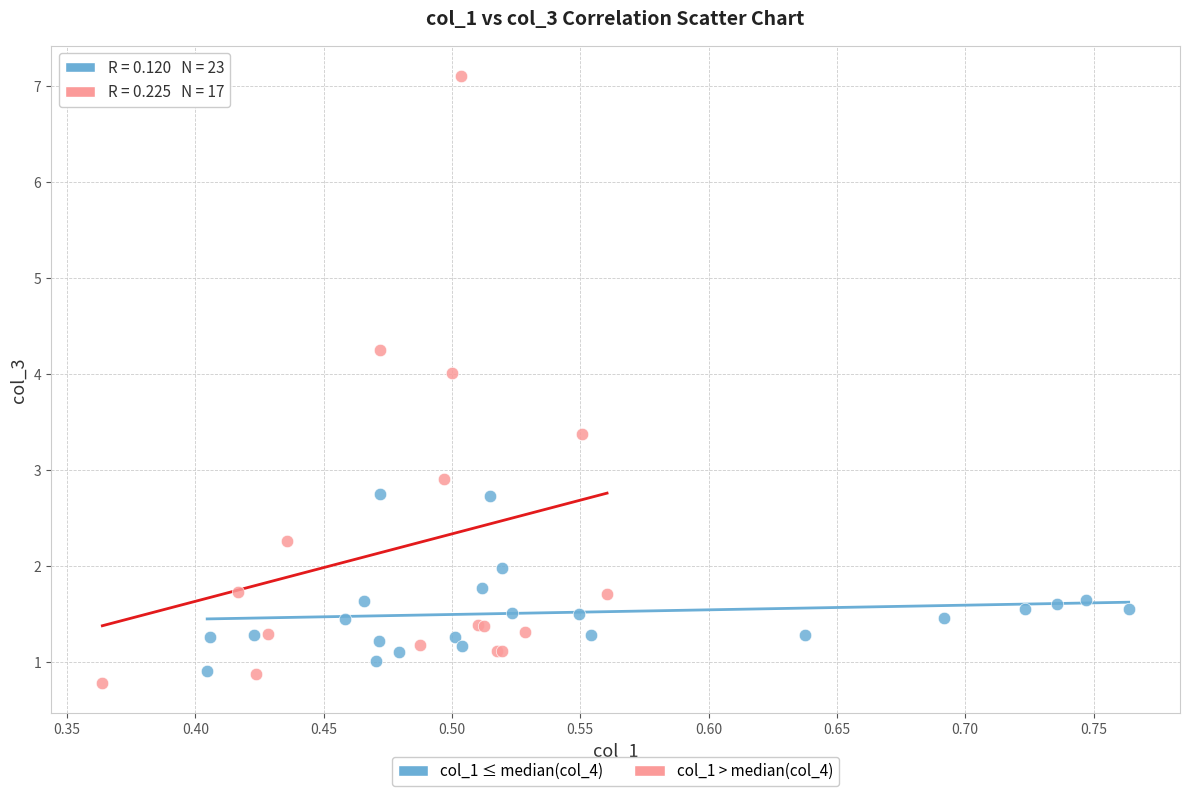

Which series has the largest Y range (max minus min)?

col_1 > median(col_4)